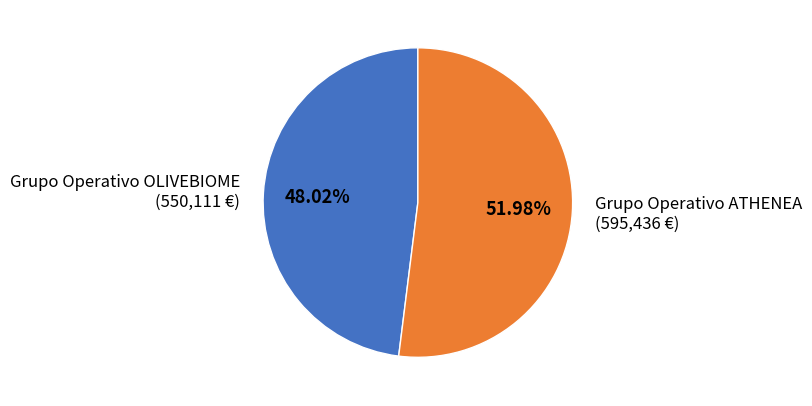

Is it true that Grupo Operativo ATHENEA is 40% of the pie?

False